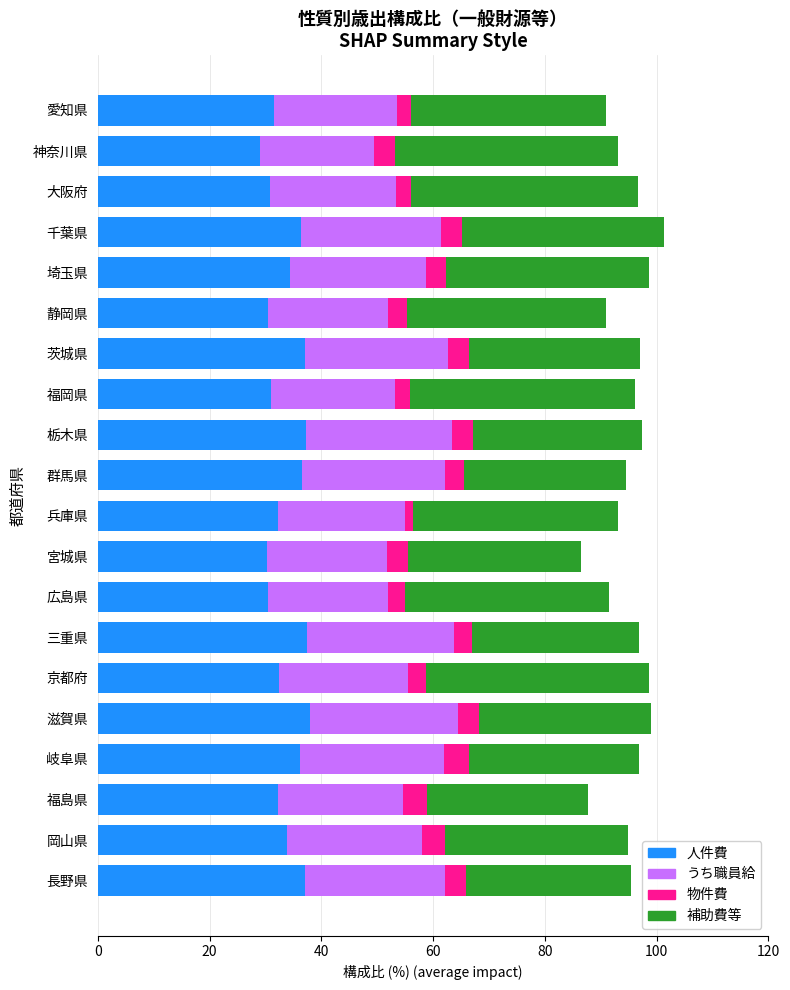

What is the difference between the maximum and minimum values in the 人件費 series?

8.8